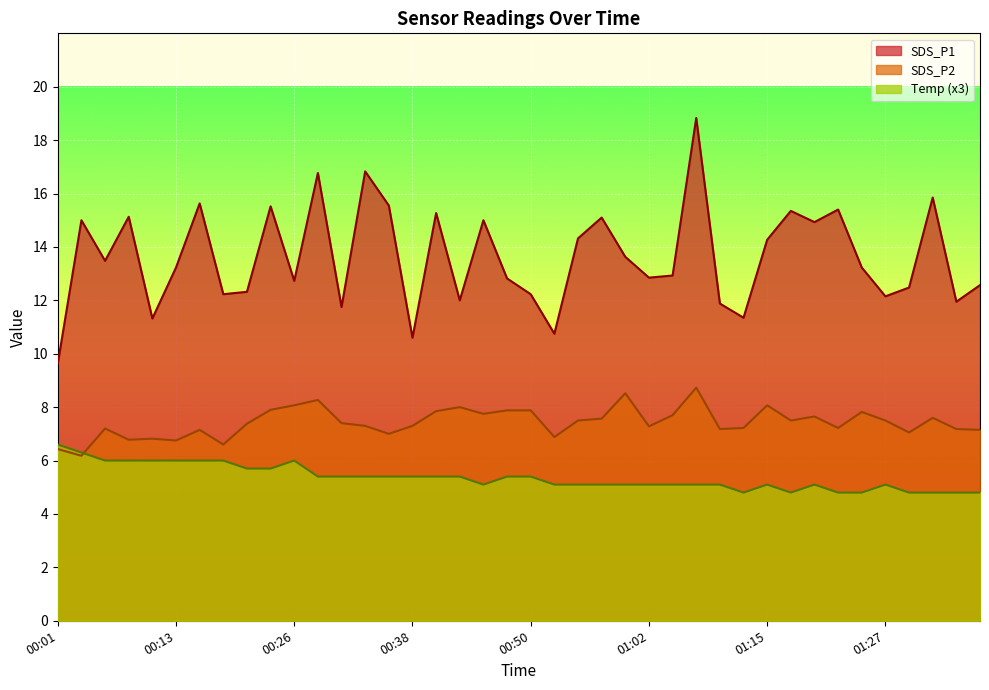

What is the average value of the SDS_P1 series?

13.6